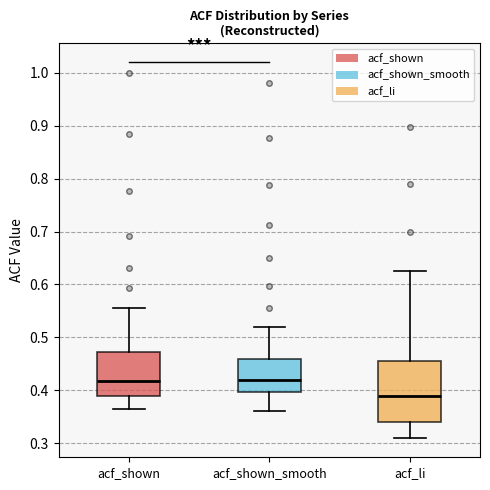

Reading left to right, transcribe this box plot: for each box, give where its median line is, the range the box spans, and where its two whiskers end, as read against the y-axis. The values are not printed on the chart, so give them approximately, as read against the axis.

acf_shown: median 0.42, box 0.39 to 0.47, whiskers 0.37 to 0.56
acf_shown_smooth: median 0.42, box 0.40 to 0.46, whiskers 0.36 to 0.52
acf_li: median 0.39, box 0.34 to 0.46, whiskers 0.31 to 0.63